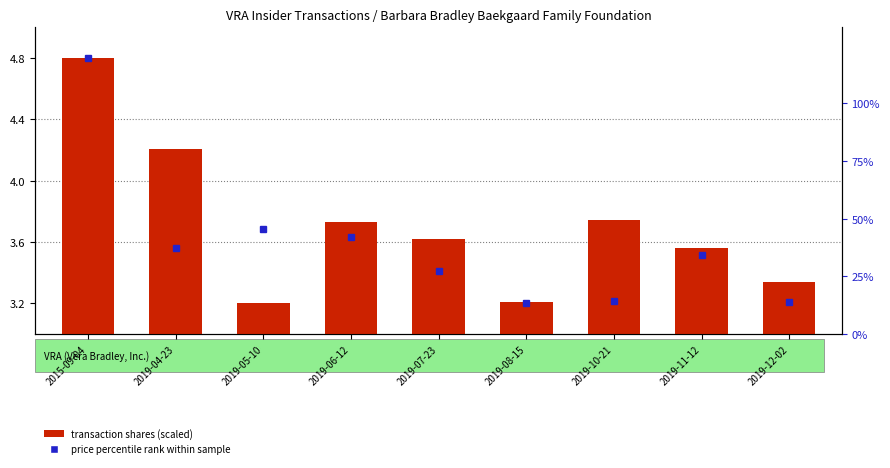

What is the total value across all series at 2019-07-23?

7.0